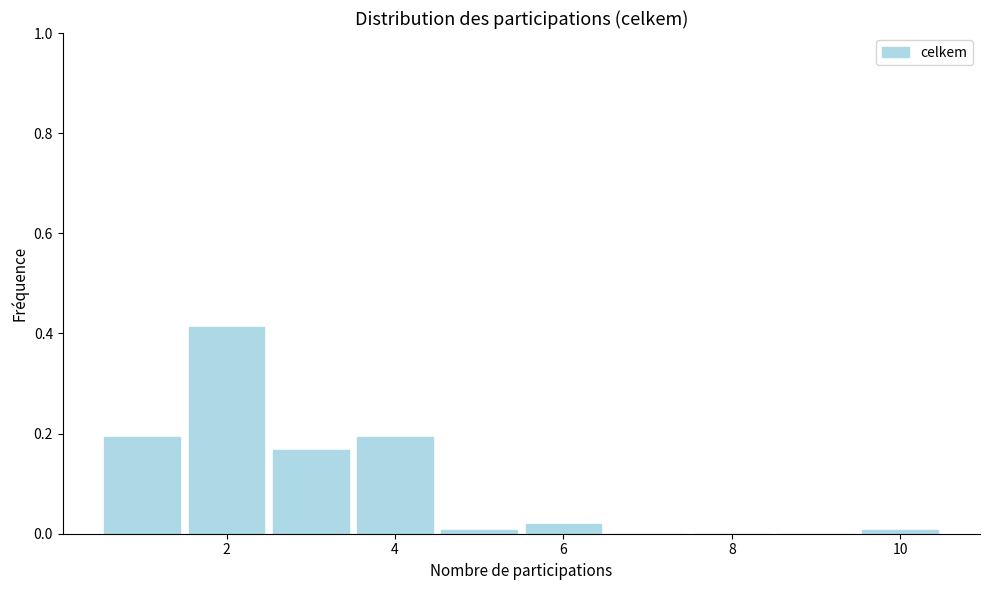

Which range on the x-axis has the tallest bar?

1.5 to 2.5